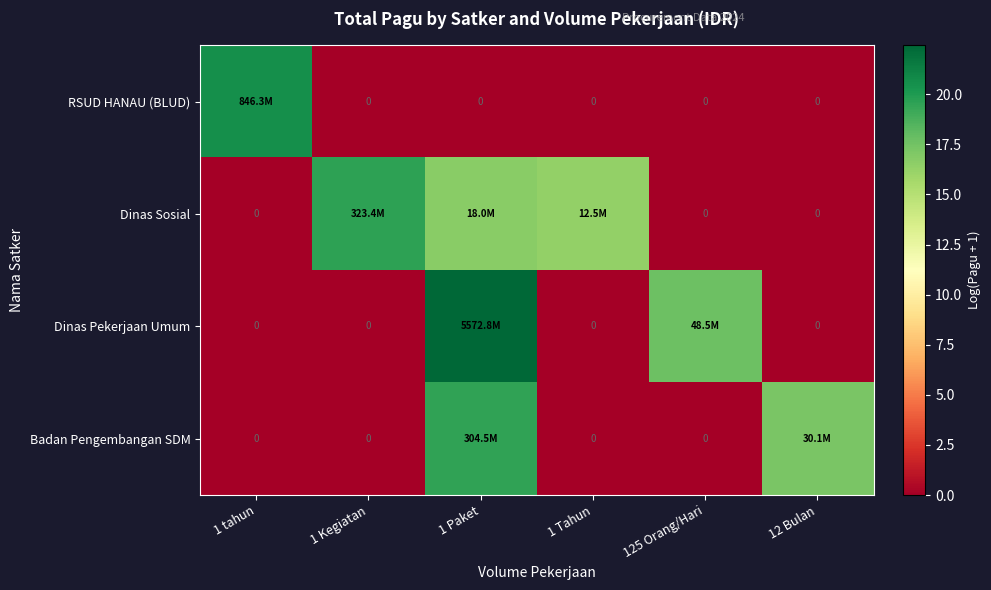

True or false: Dinas Pekerjaan Umum has a value of 0.0 at 12 Bulan.

True